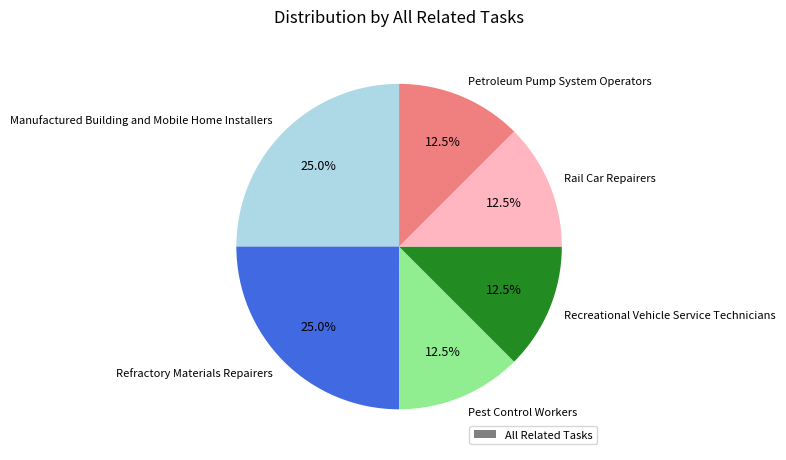

How many segments does this pie chart have?

6